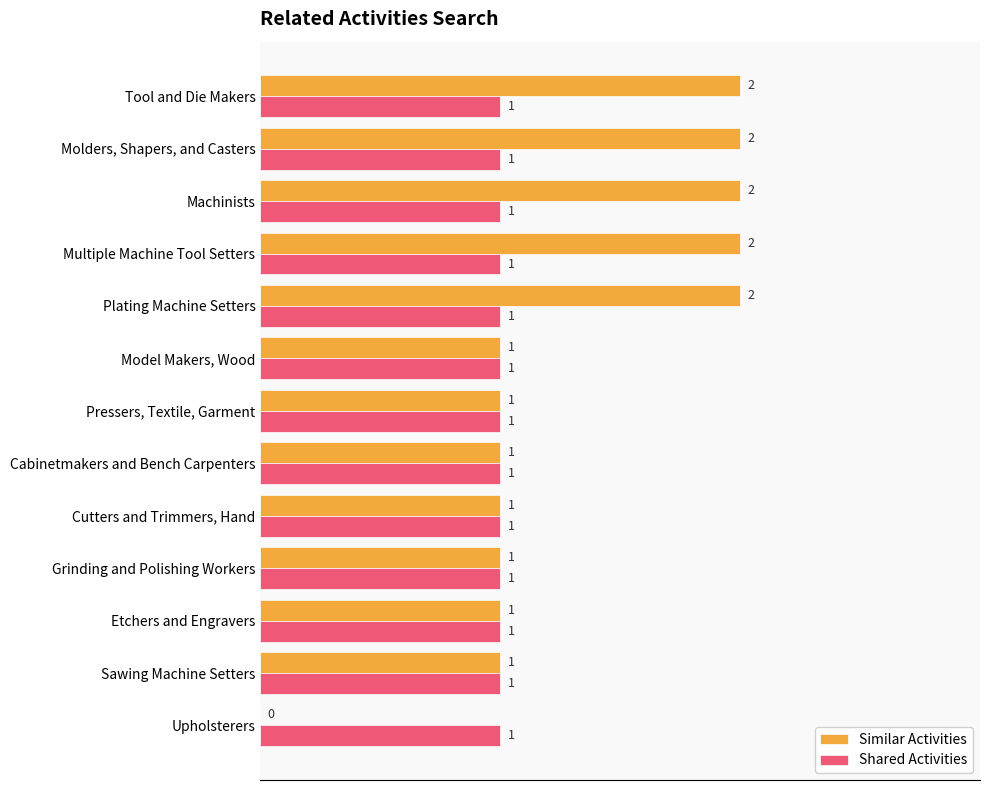

Which series changed the most between Plating Machine Setters and Pressers, Textile, Garment?

Similar Activities